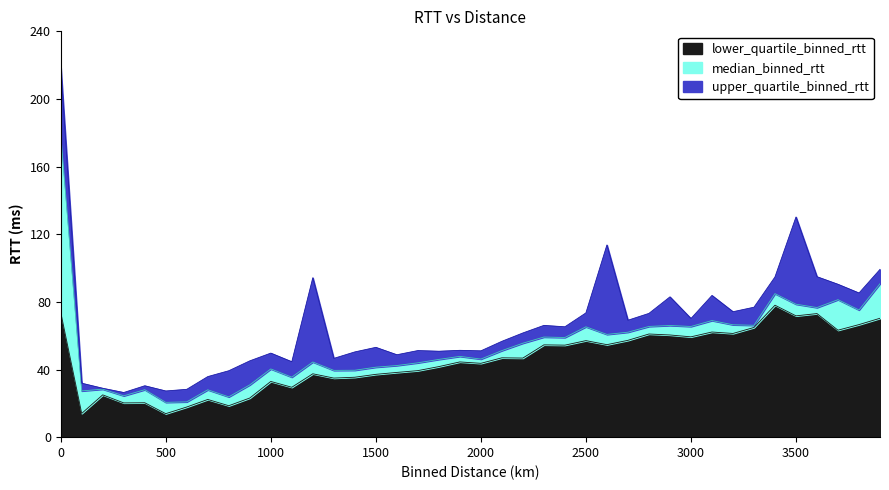

At how many categories does at least one series exceed 120?

2